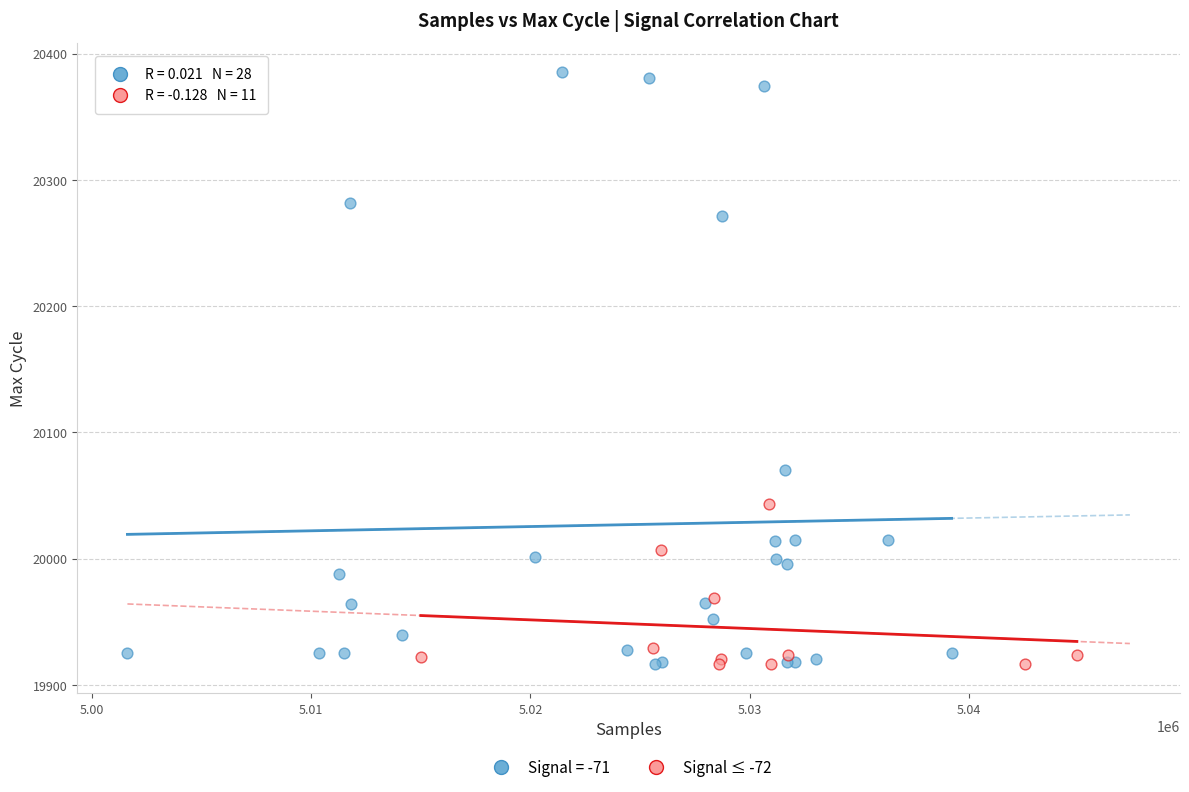

Which series has the widest spread of Y values?

Signal = -71